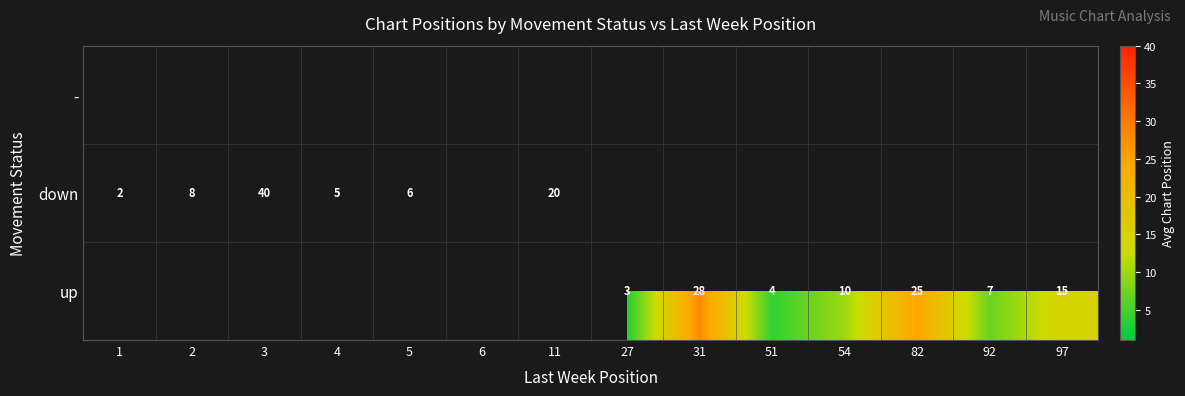

True or false: down has a value of 20 at 11.

True